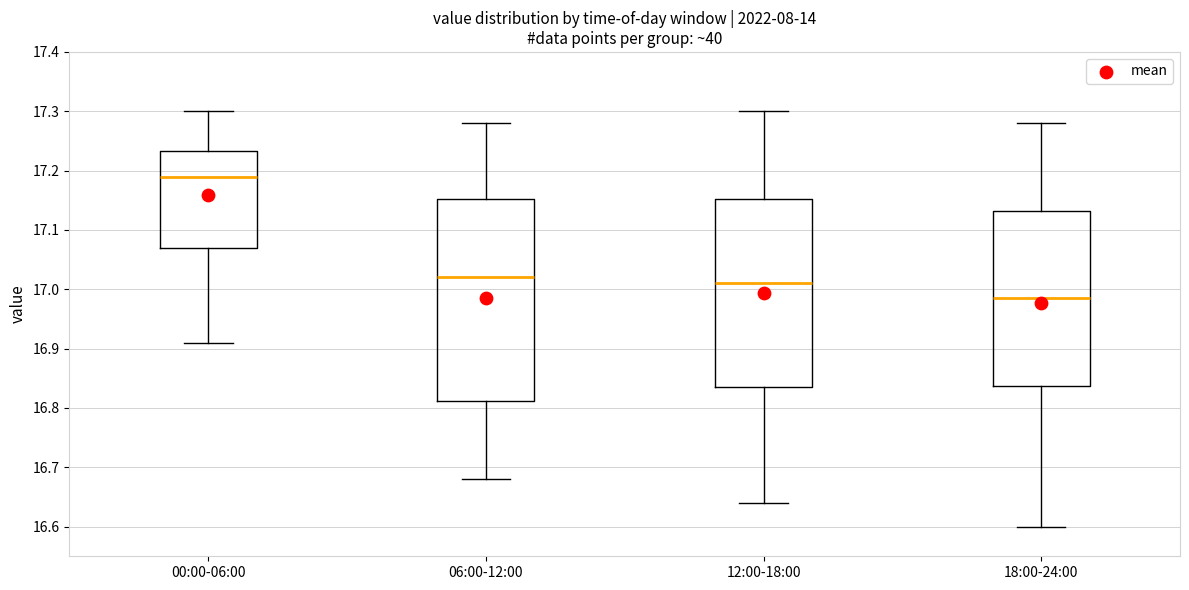

Which box's median line is the lowest?

18:00-24:00